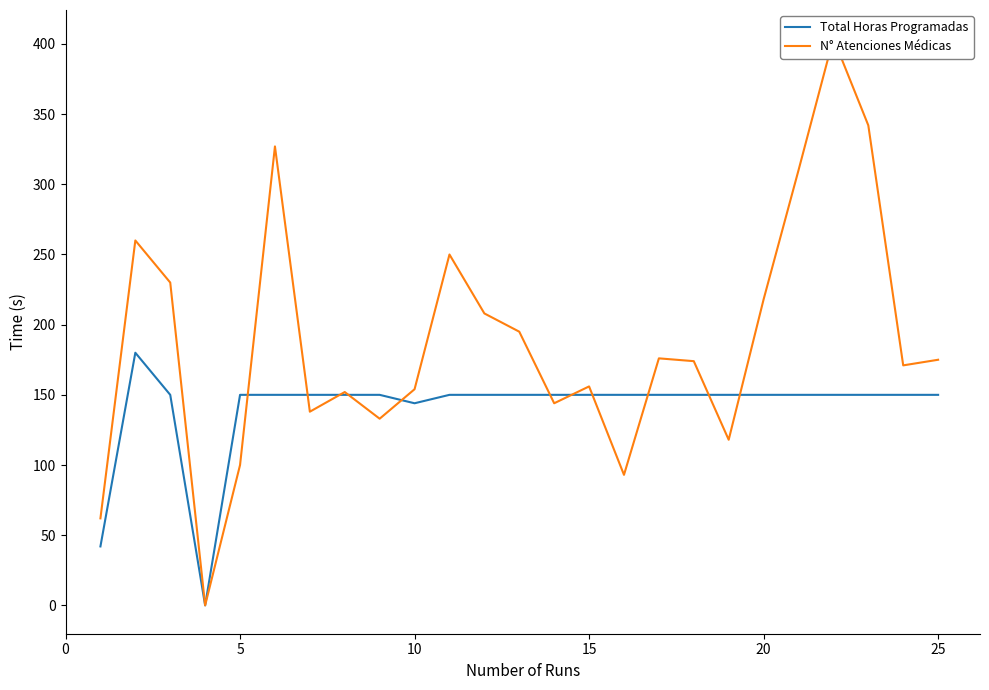

Which series has the largest range (max minus min)?

N° Atenciones Médicas